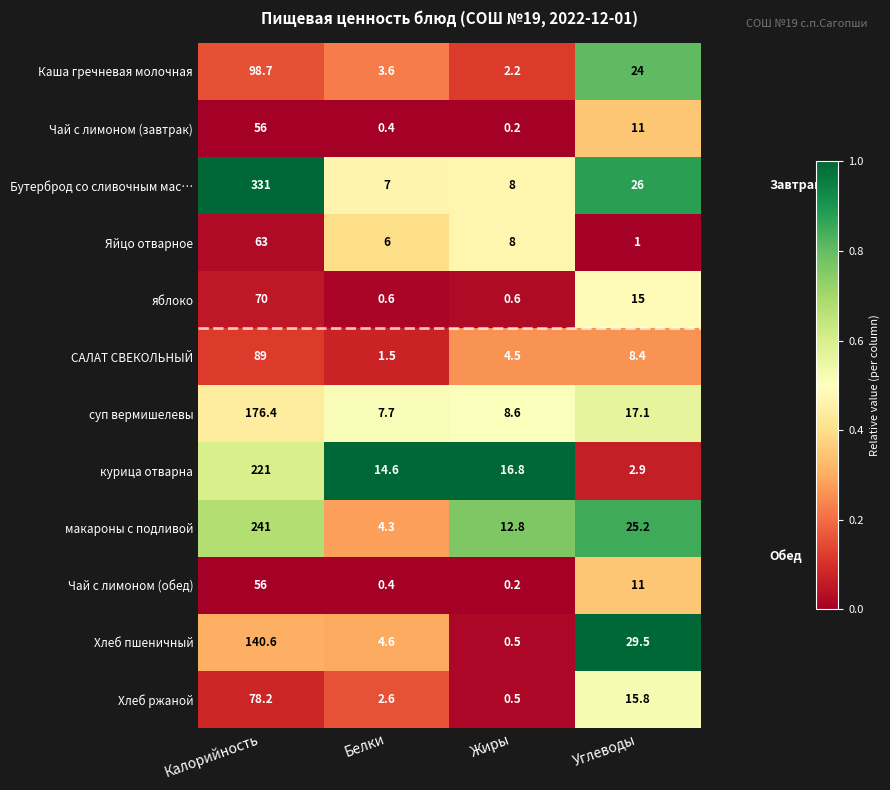

Where is САЛАТ СВЕКОЛЬНЫЙ nearest to the value 45?

Углеводы